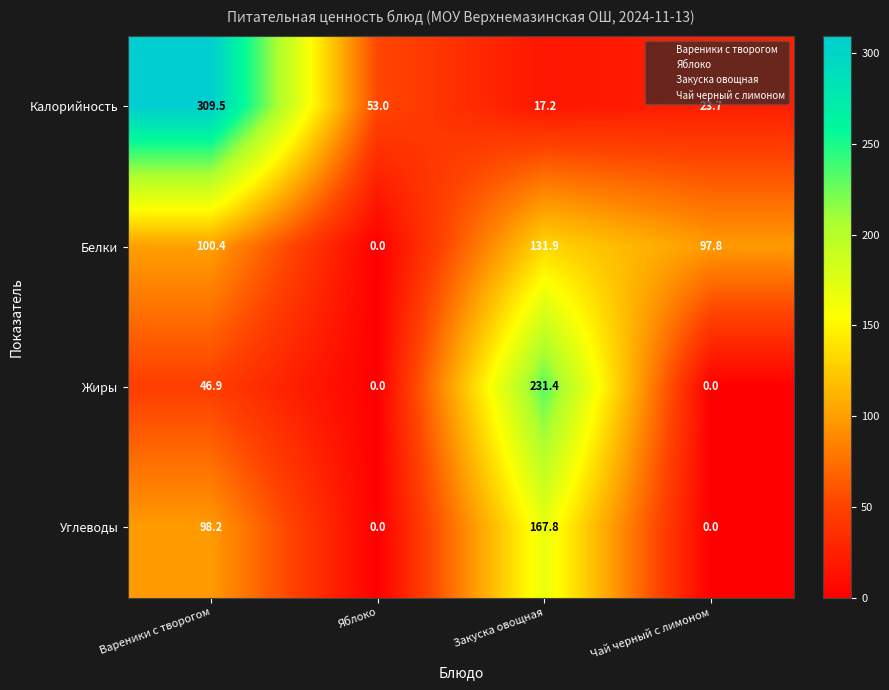

How many series are shown in this chart?

4